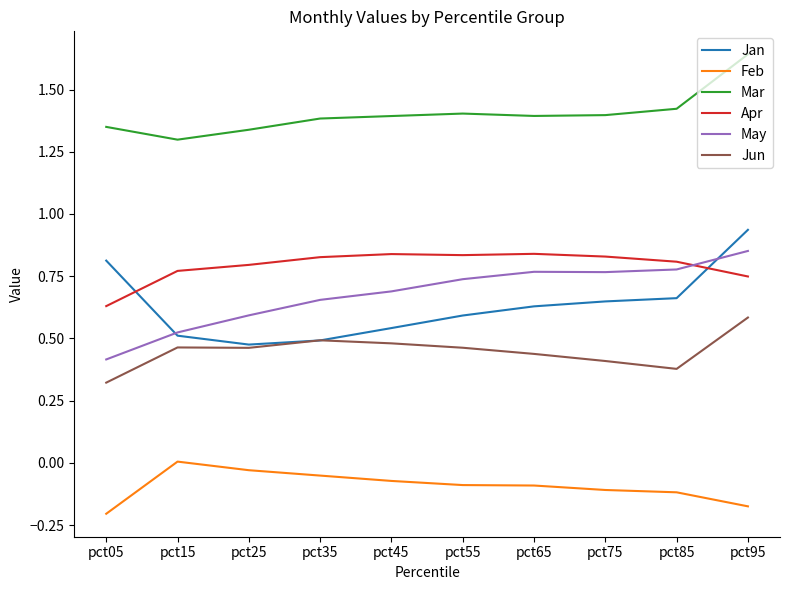

At pct55, list the series in order from smallest to largest.

Feb, Jun, Jan, May, Apr, Mar